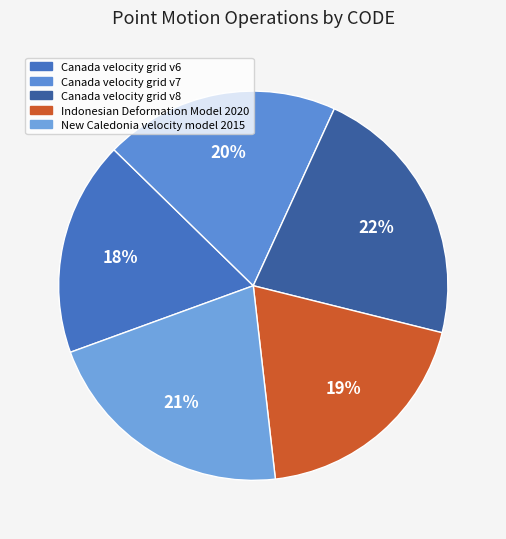

Is it true that Indonesian Deformation Model 2020 is 14% of the pie?

False